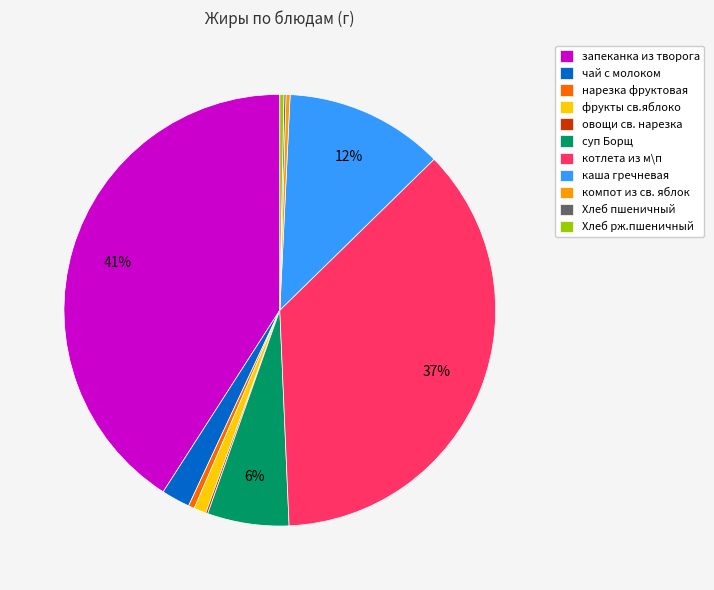

Does any single category account for the majority?

No